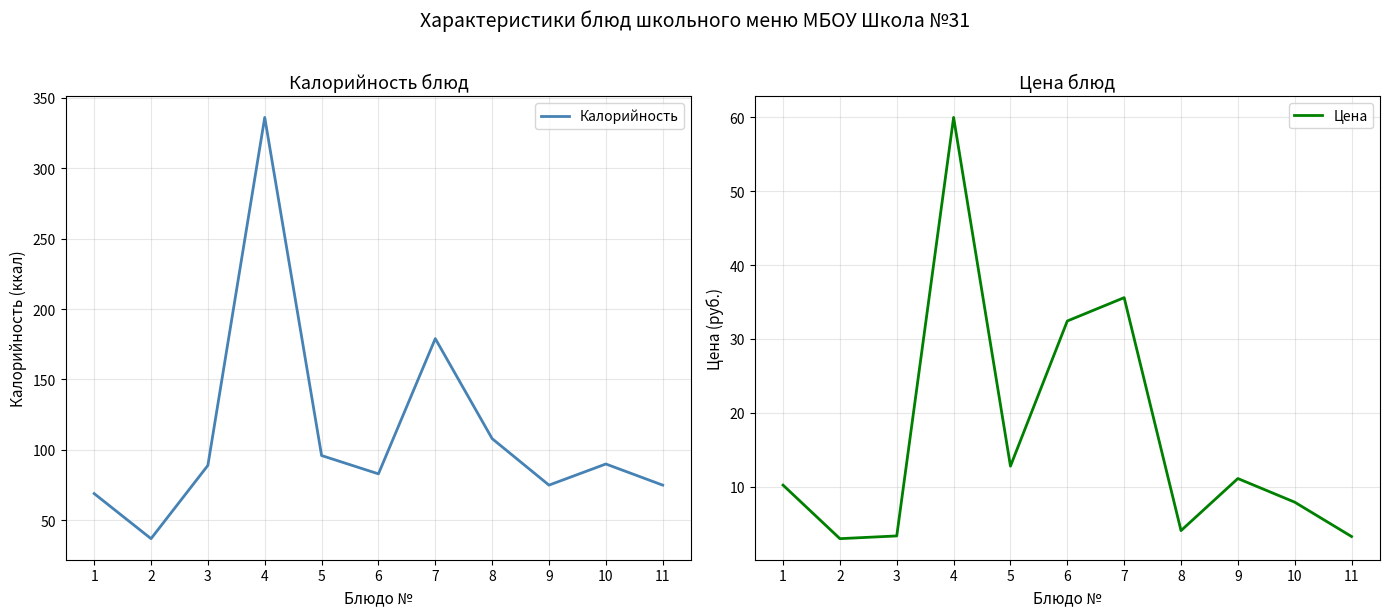

How many values in the Калорийность series exceed 89?

5